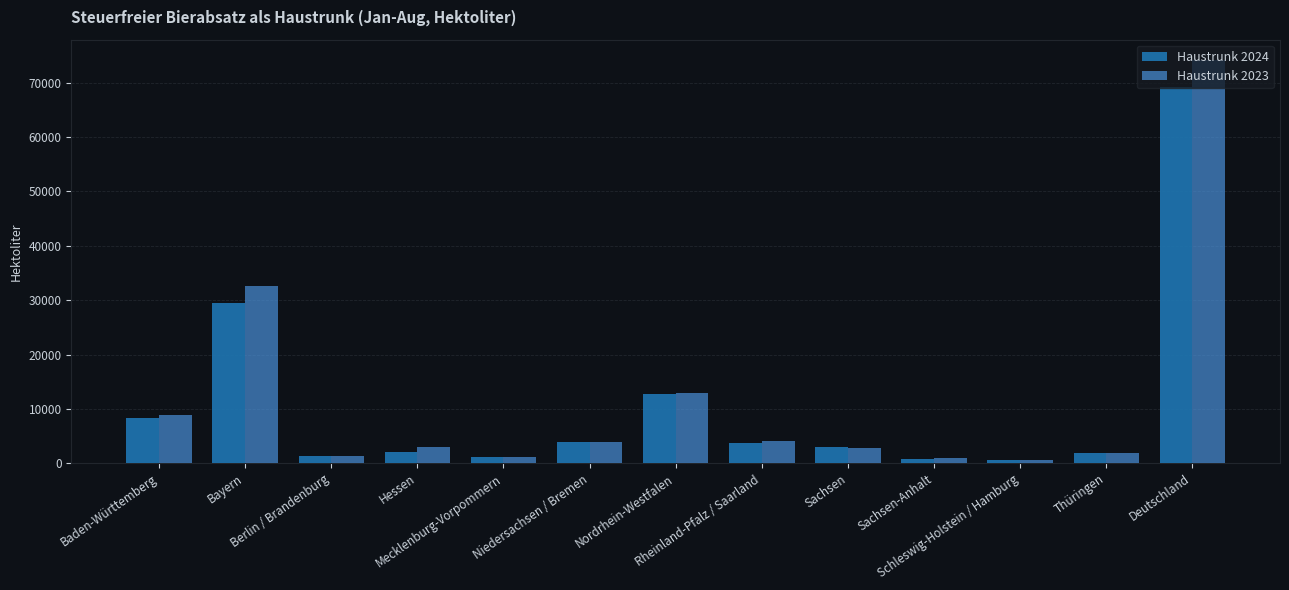

What is the label of the 3rd bar from the right?

Schleswig-Holstein / Hamburg